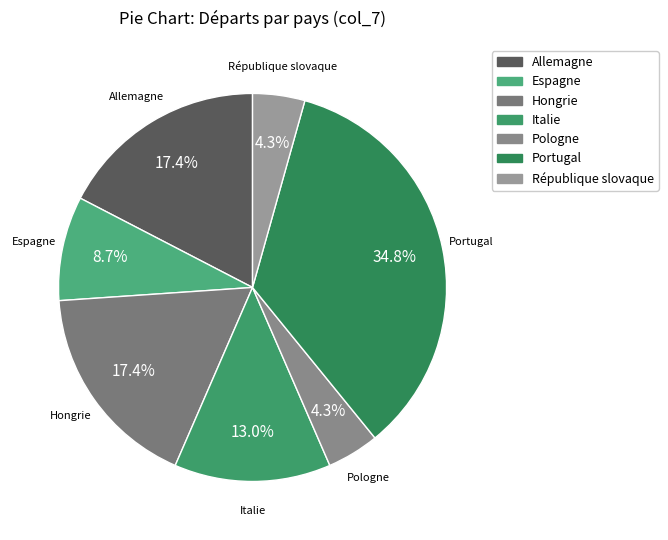

What portion of the pie excludes Allemagne?

82.6%